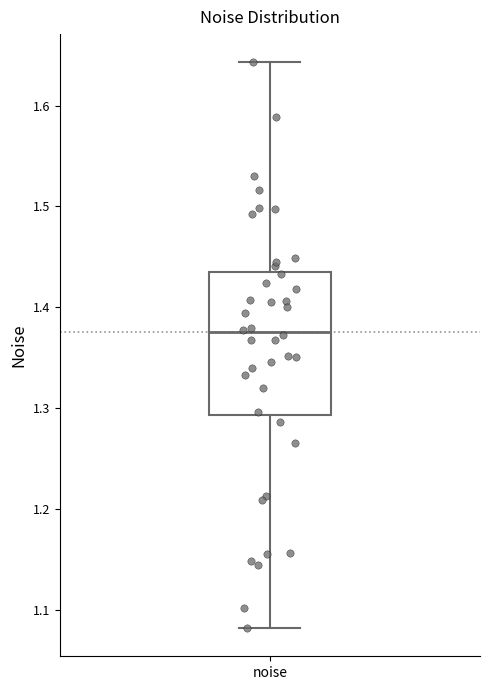

Read this box plot against the y-axis: the position of the median line, the range covered by the box, and the ends of both whiskers. The values are not printed on the chart, so give them approximately, as read against the axis.

median 1.38, box 1.29 to 1.44, whiskers 1.08 to 1.64